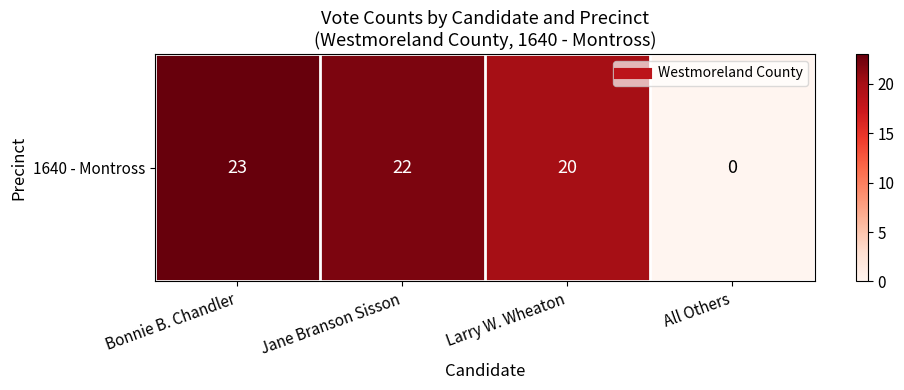

The value at Larry W. Wheaton is 20. True or false?

True